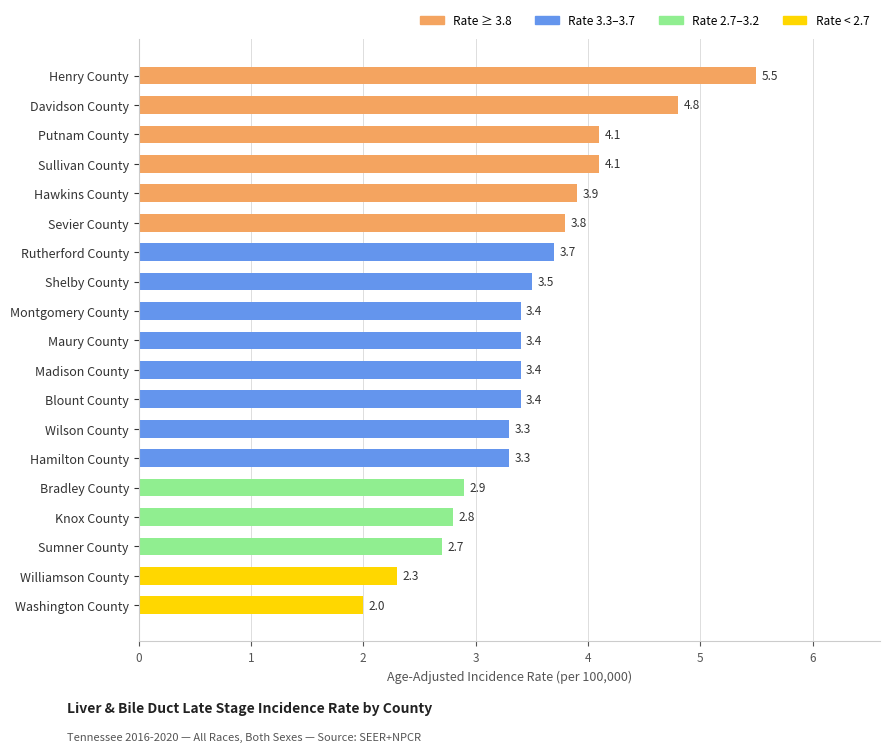

The chart shows a value of 6.8 at Sullivan County. True or false?

False